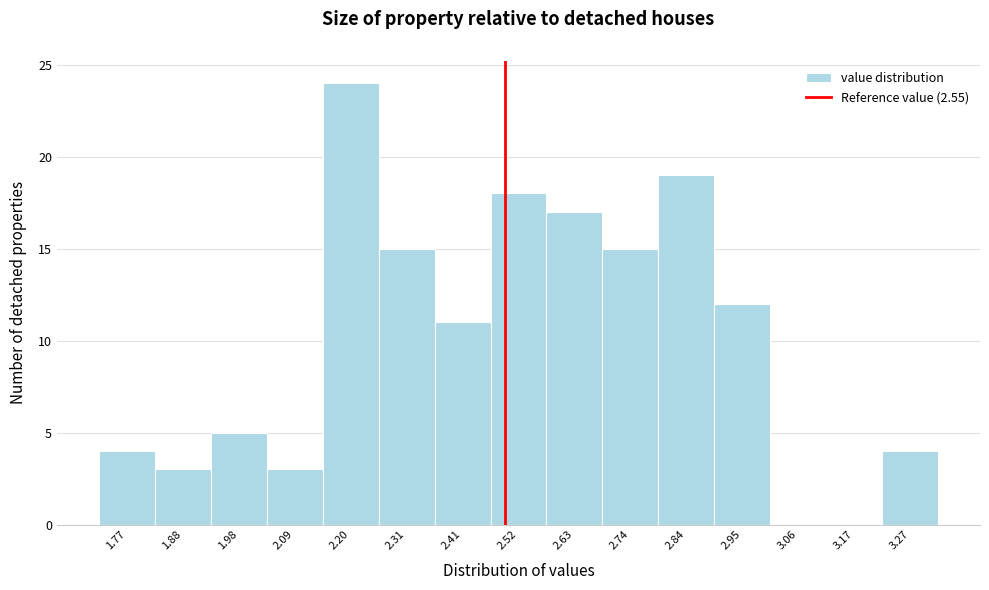

Reading right to left, extract all data points from this chart.

3.27=4	3.17=0	3.06=0	2.95=12	2.84=19	2.74=15	2.63=17	2.52=18	2.41=11	2.31=15	2.20=24	2.09=3	1.98=5	1.88=3	1.77=4